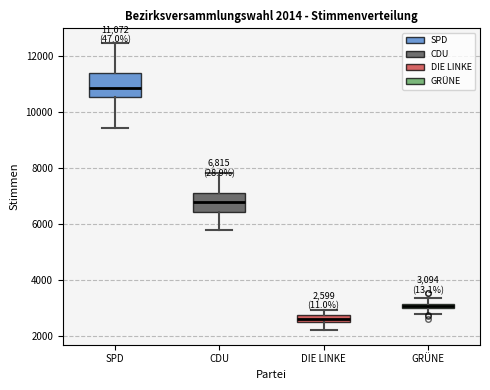

Which box has the highest median line?

SPD